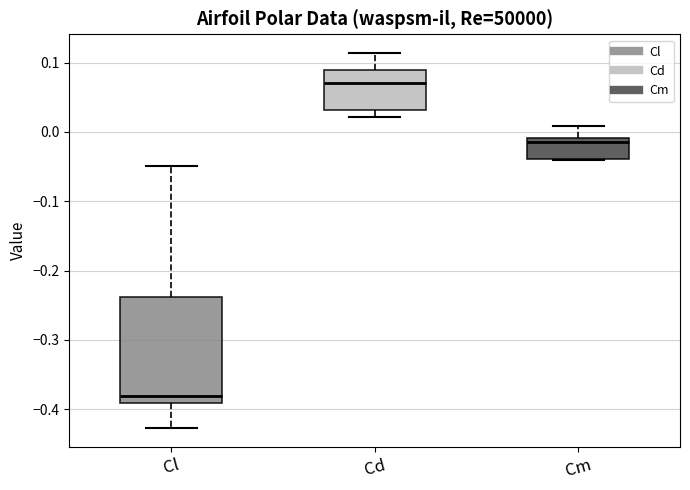

Comparing the boxes themselves (not the whiskers), which one is the tallest?

Cl